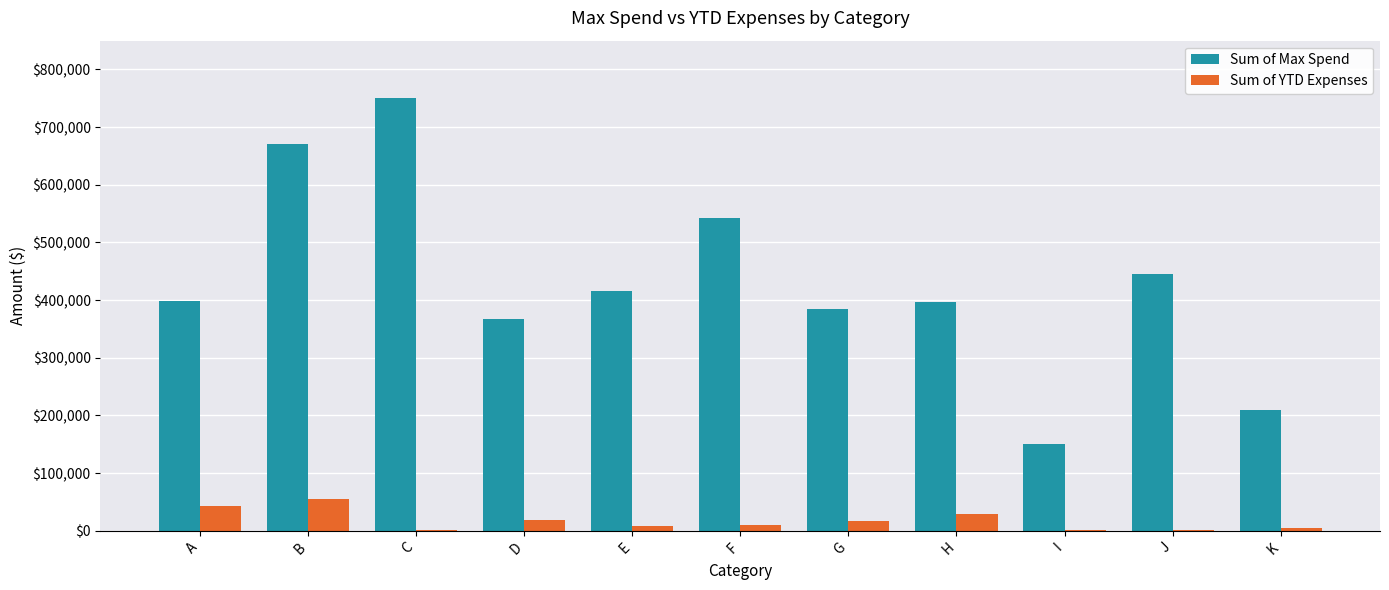

Which label corresponds to the largest value in the chart?

C